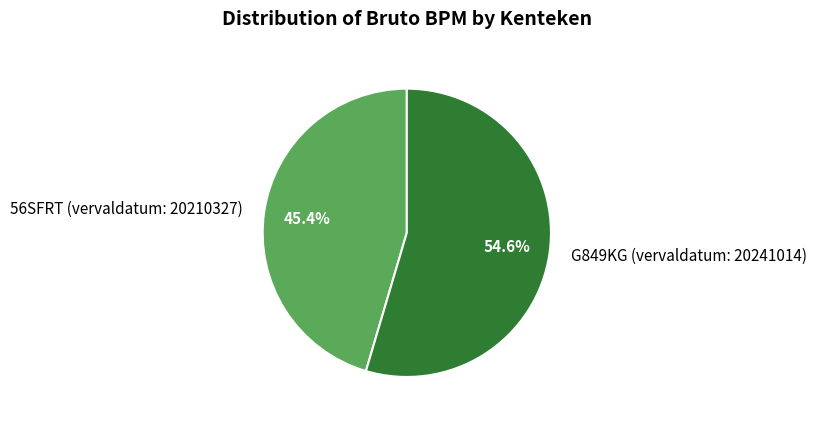

To the nearest percent, what is the combined percentage of G849KG (vervaldatum: 20241014) and 56SFRT (vervaldatum: 20210327)?

100%